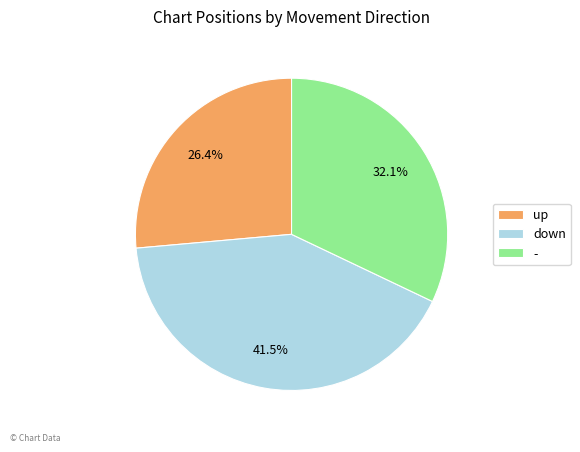

Is it true that - is 32% of the pie?

True